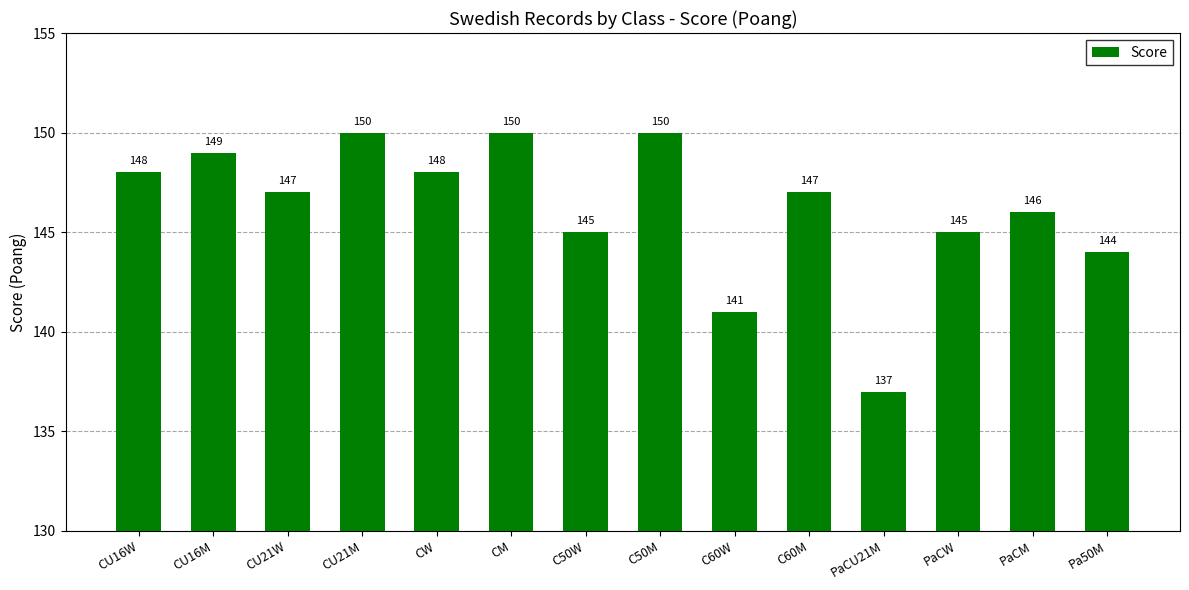

What is the label of the 7th bar from the right?

C50M